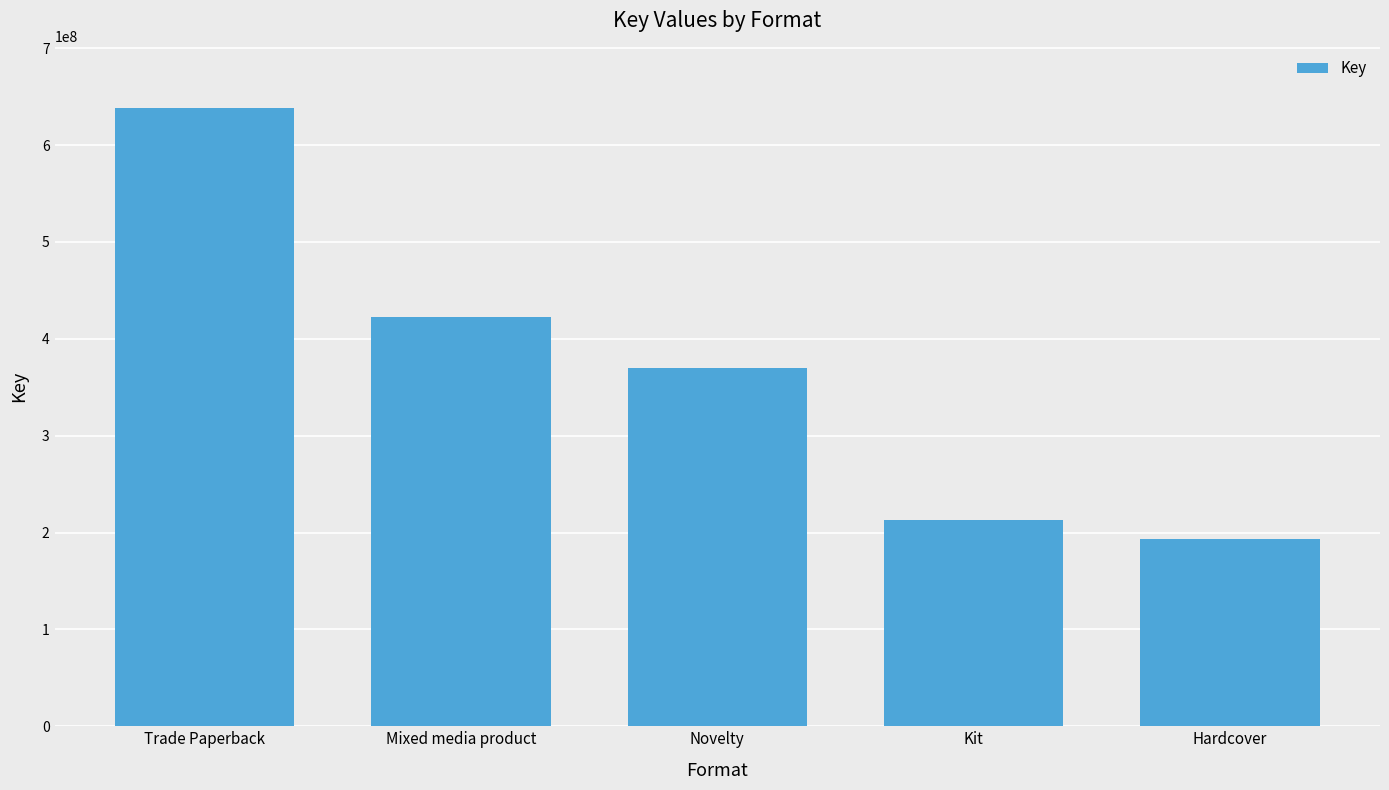

Is it true that the value at Novelty is 608028807?

False